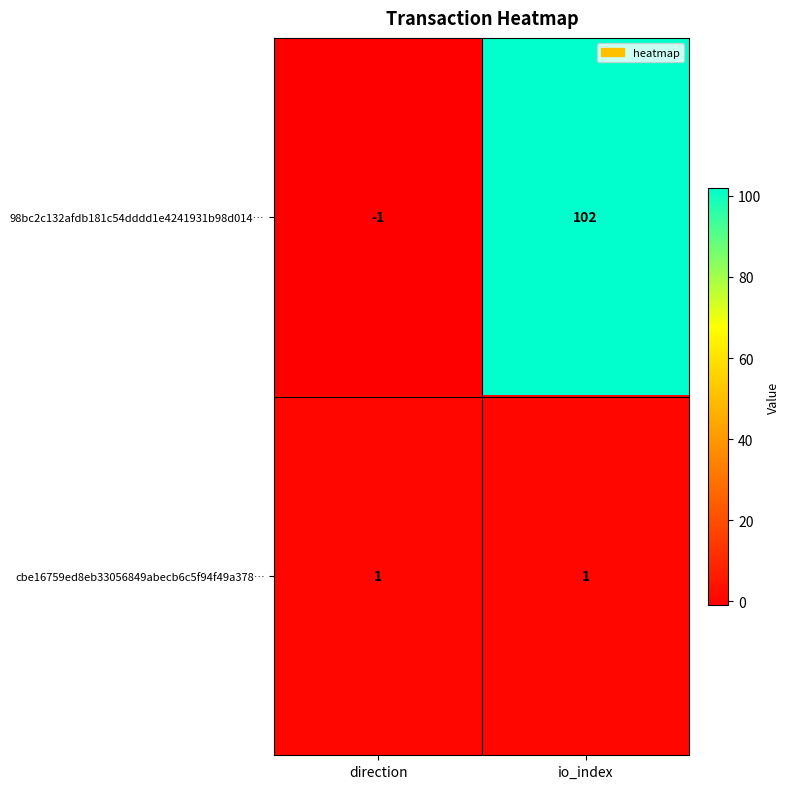

Reading right to left, what are all the values shown in this chart?

98bc2c132afdb181c54dddd1e4241931b98d014…: io_index=102	direction=-1
cbe16759ed8eb33056849abecb6c5f94f49a378…: io_index=1	direction=1